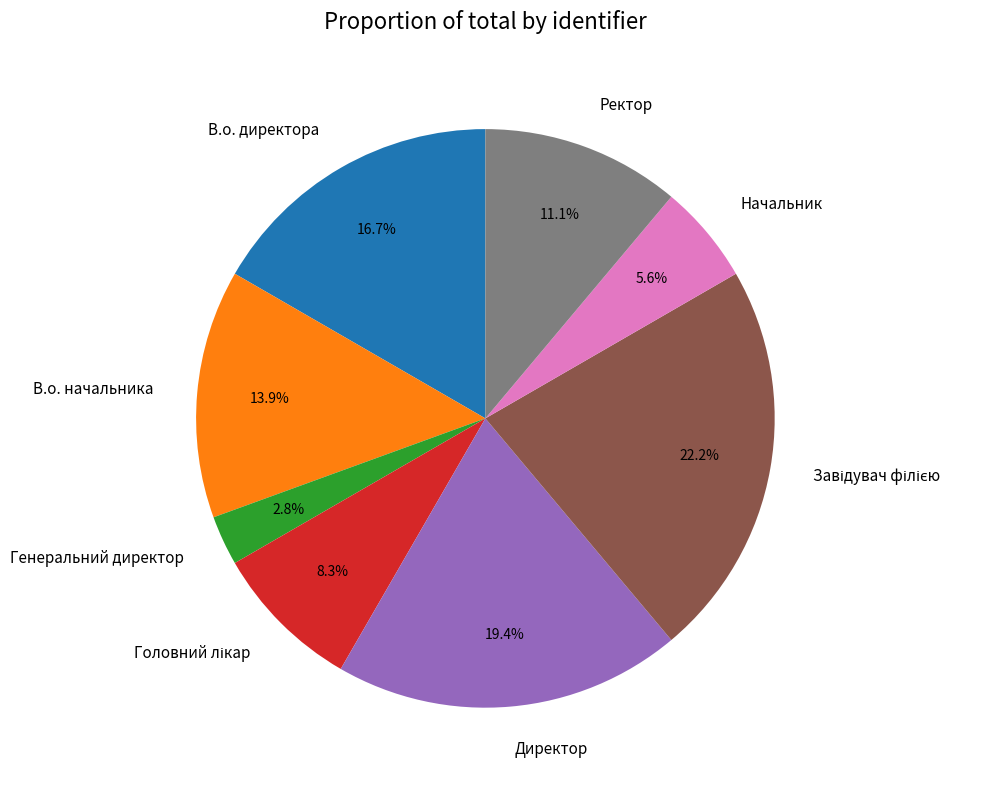

To the nearest percent, what portion does Генеральний директор represent?

3%